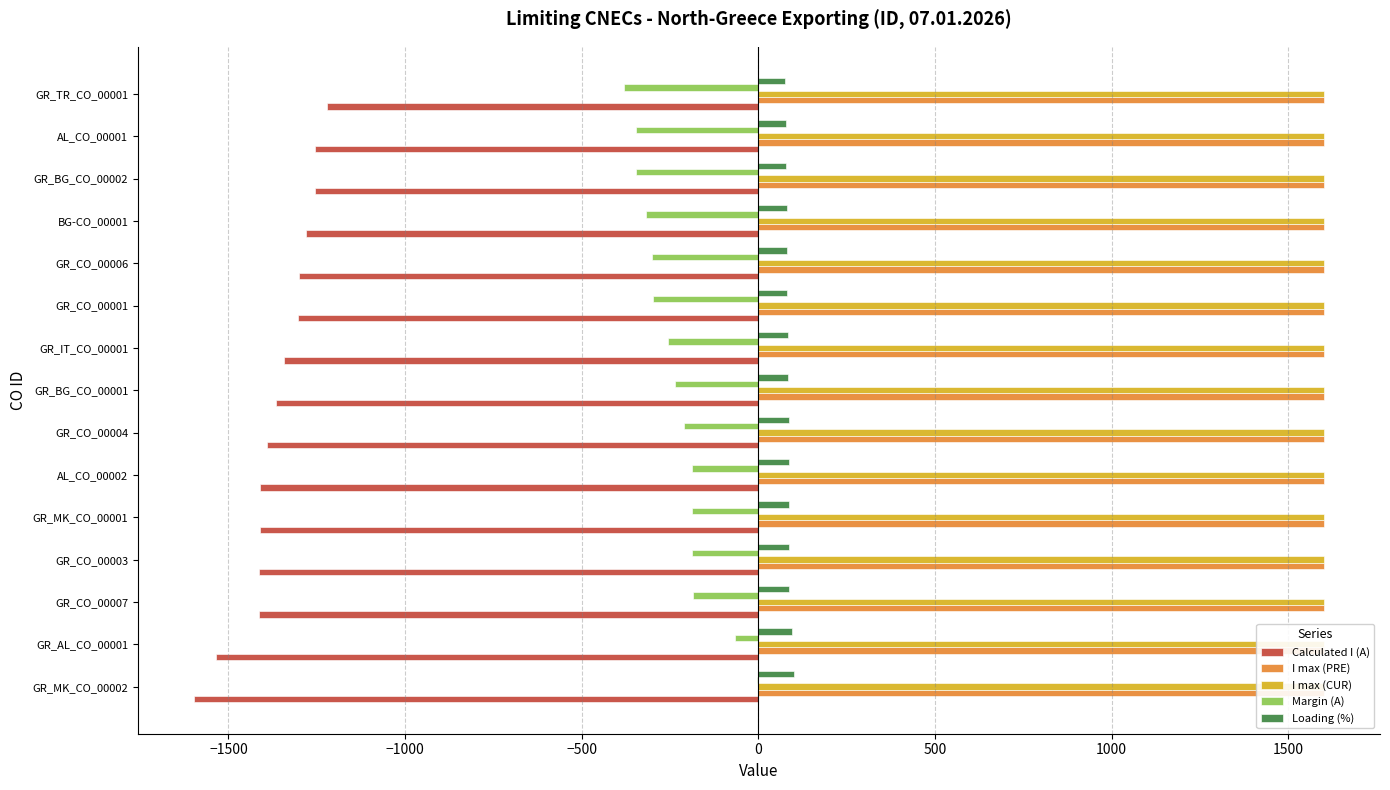

How many series are shown in this chart?

5